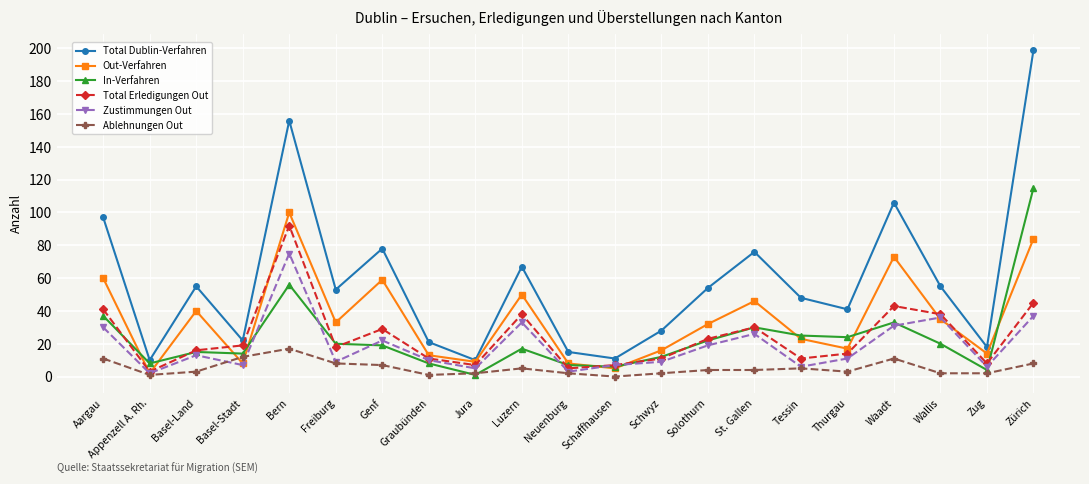

Is the value of Total Dublin-Verfahren at Bern greater than the value of Total Erledigungen Out at St. Gallen?

Yes